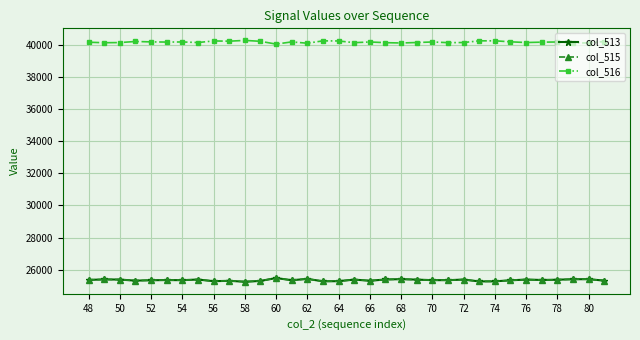

True or false: col_513 and col_515 intersect in this chart.

False